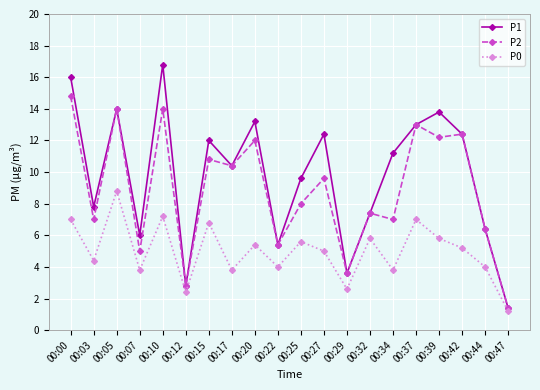

Which series has the largest total across all categories?

P1